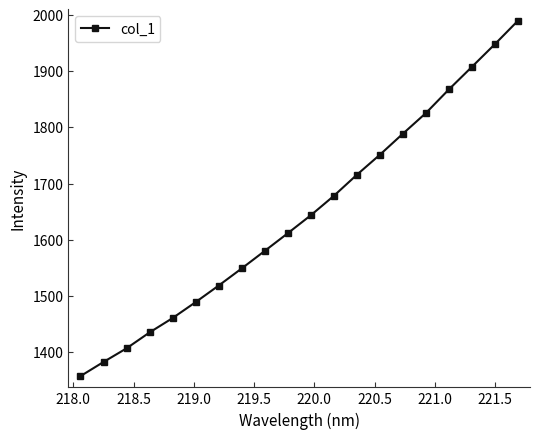

What is the maximum value shown in the chart?

1989.8